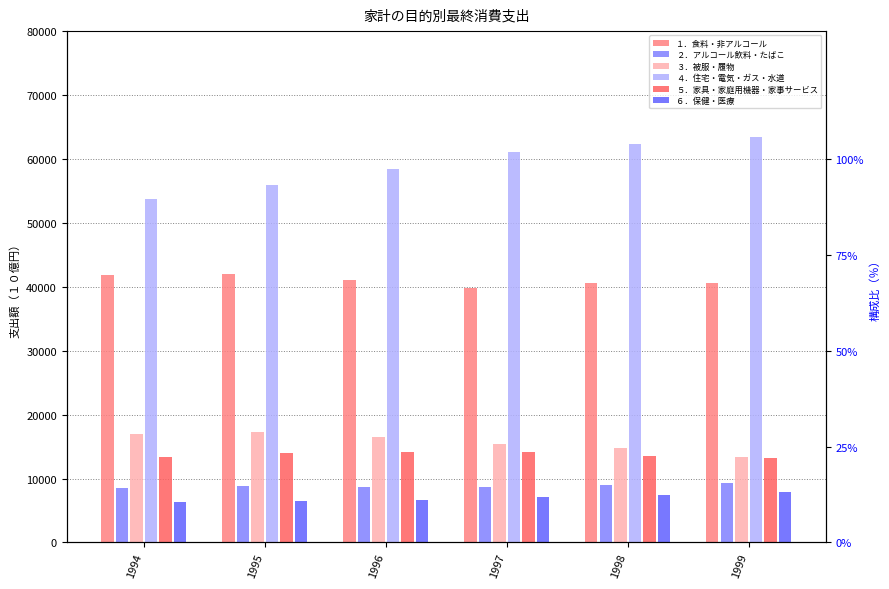

Which series has the largest range (max minus min)?

４．住宅・電気・ガス・水道